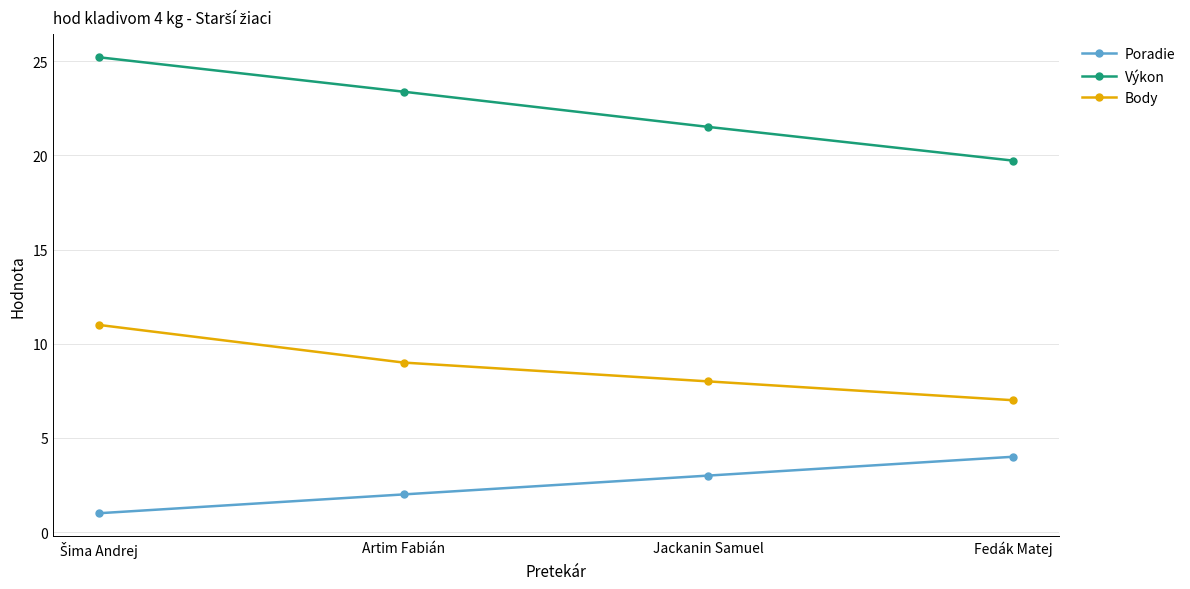

What is the total value across all series at Jackanin Samuel?

32.5